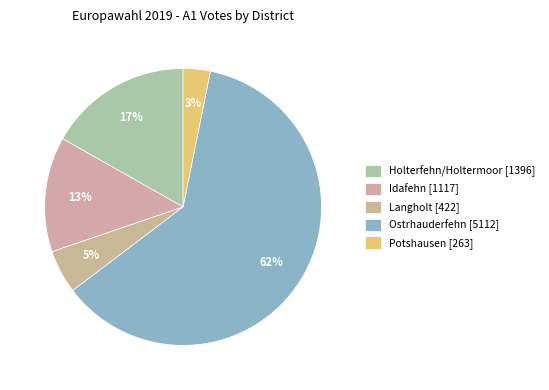

What is the smallest slice in the pie chart?

Potshausen